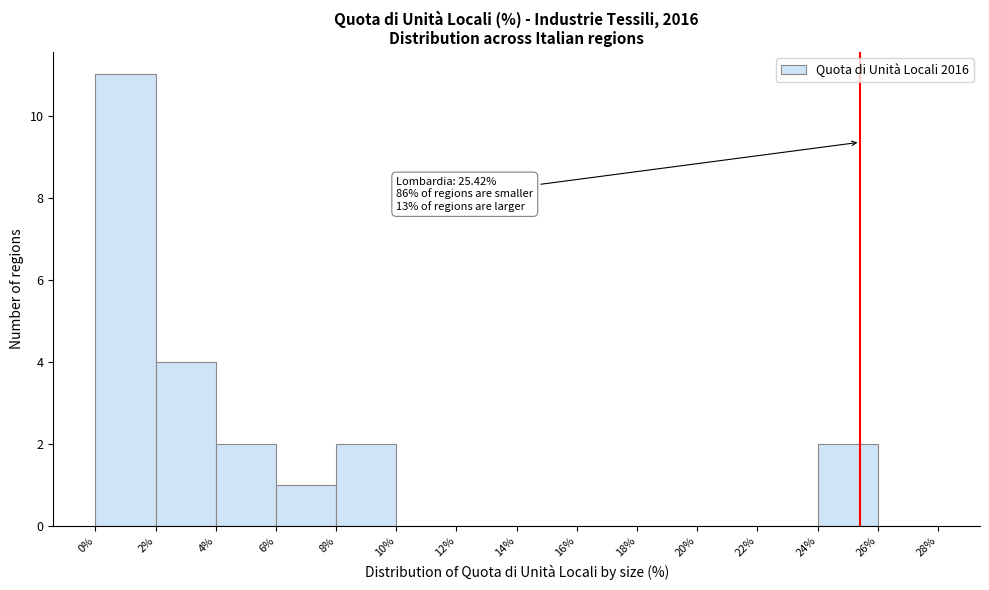

Over which range of the x-axis is the bar tallest?

0% to 2%